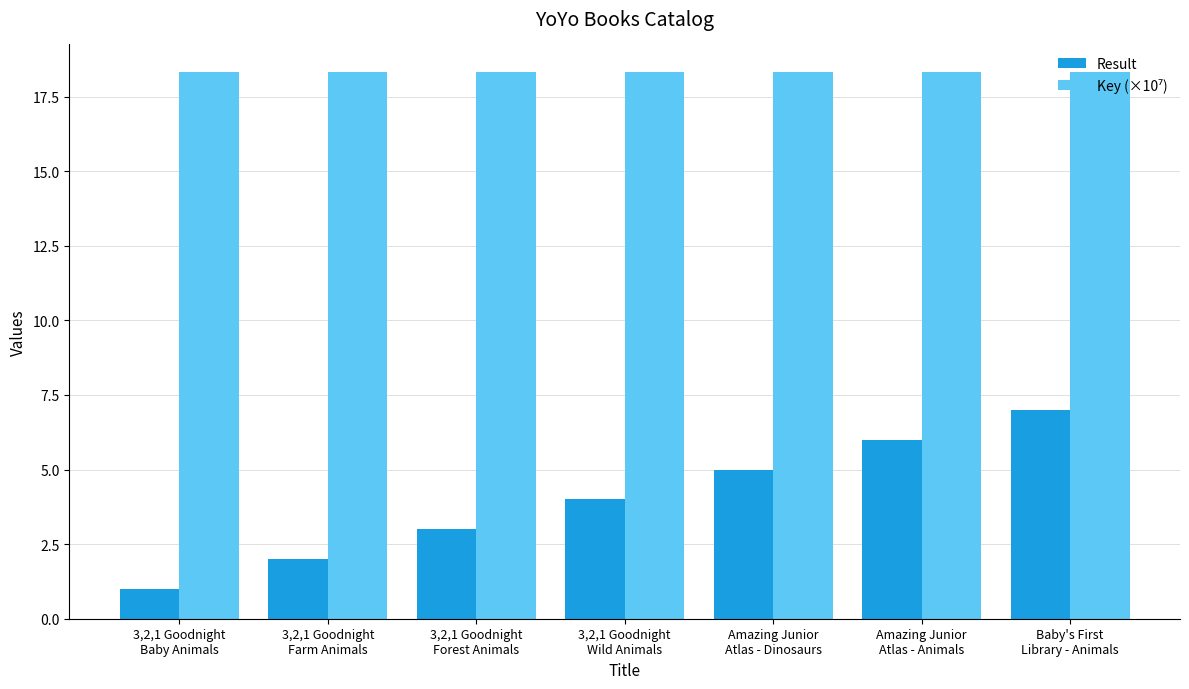

What is the greatest value displayed?

18.3